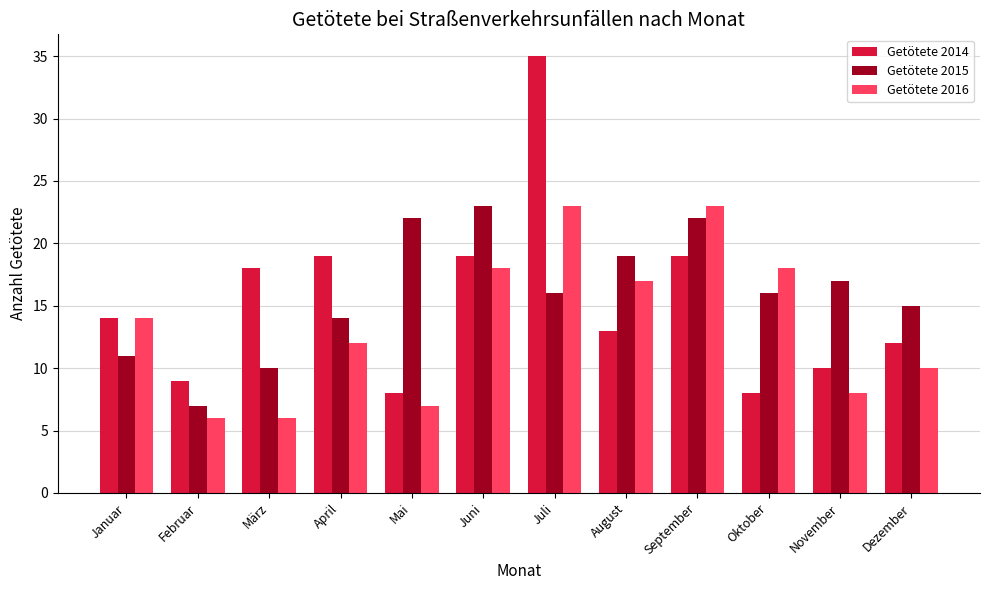

Are the bars horizontal?

No